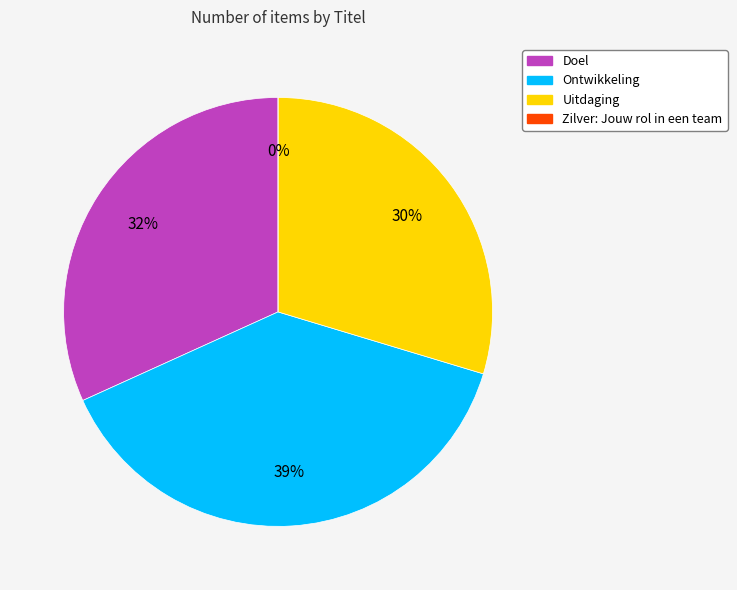

Which category has the biggest portion of the pie?

Ontwikkeling